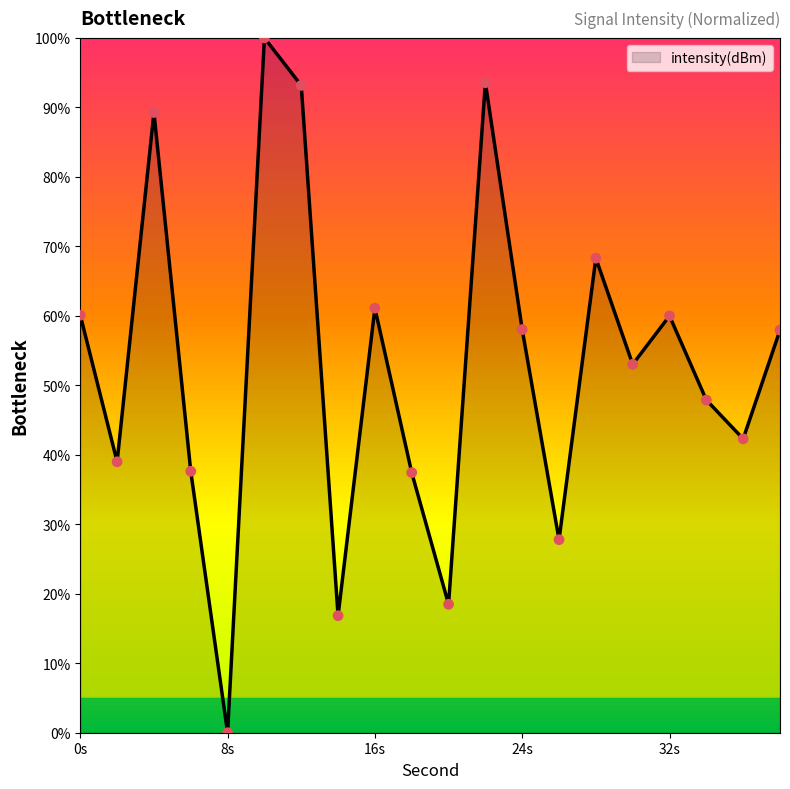

What is the difference between the maximum and minimum values?

100.0